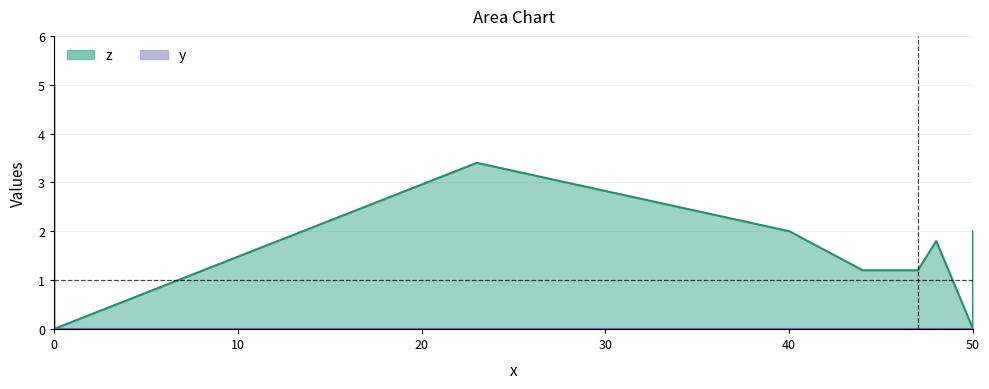

True or false: z and y cross at least once.

False